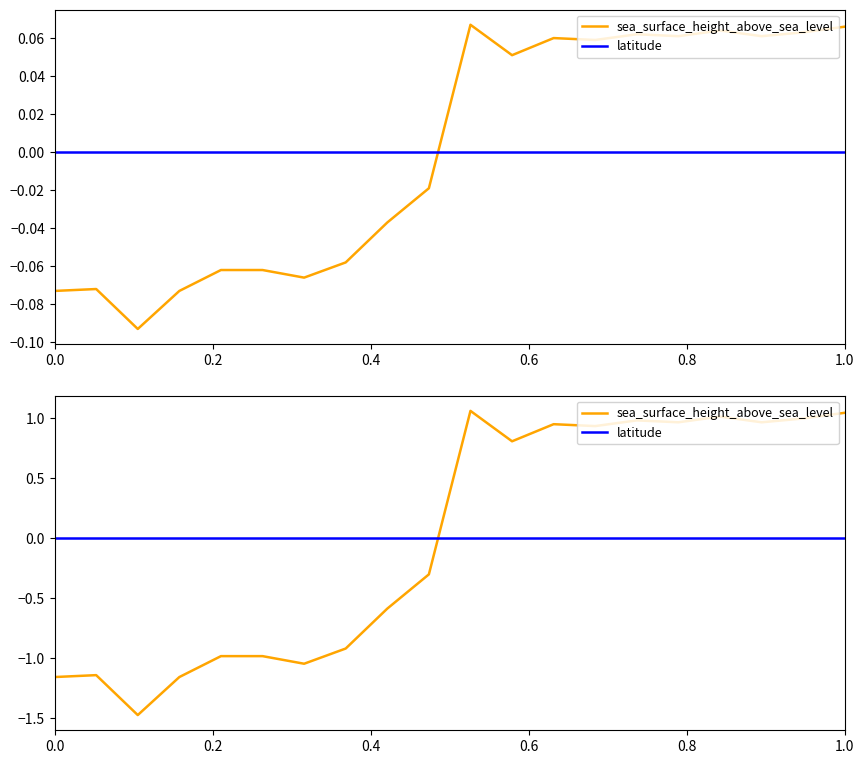

Which has a higher value, 0.8 or 0.4?

0.8